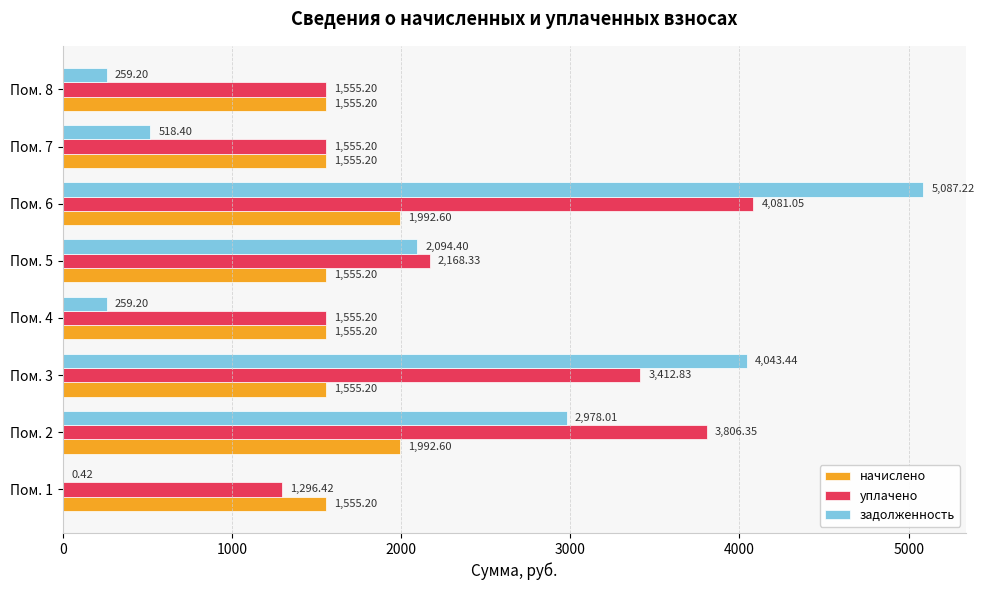

What is the sum of all начислено values?

13316.4